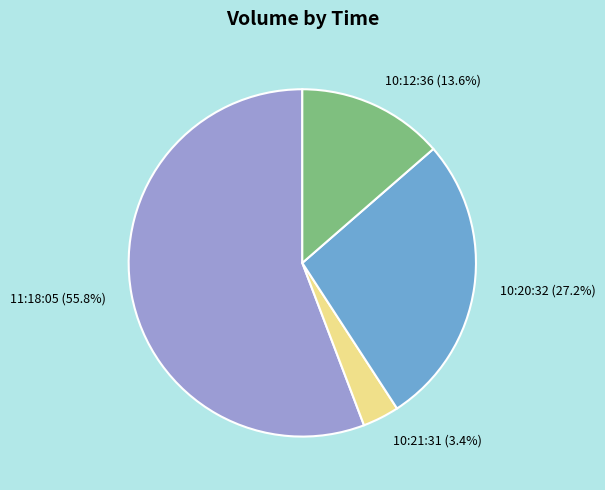

Which slice is the largest?

11:18:05